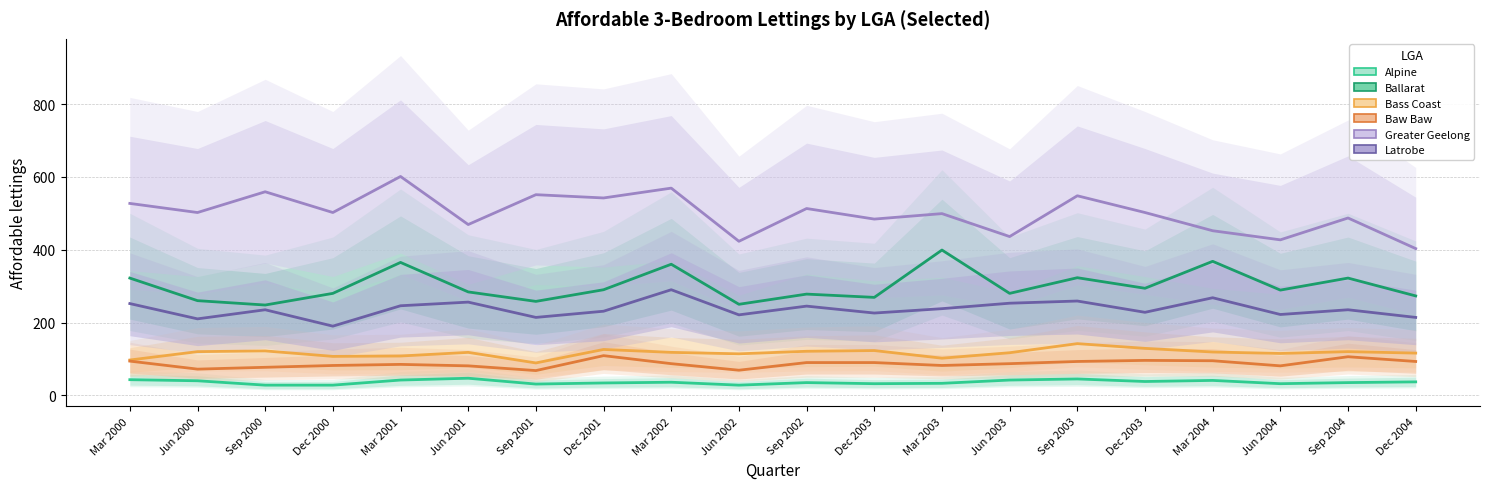

Reading right to left, extract all data points from this chart.

Alpine: Dec 2004=37	Sep 2004=35	Jun 2004=32	Mar 2004=41	Dec 2003=38	Sep 2003=45	Jun 2003=42	Mar 2003=33	Dec 2003=32	Sep 2002=35	Jun 2002=28	Mar 2002=36	Dec 2001=34	Sep 2001=31	Jun 2001=47	Mar 2001=42	Dec 2000=28	Sep 2000=28	Jun 2000=40	Mar 2000=43
Ballarat: Dec 2004=273	Sep 2004=322	Jun 2004=289	Mar 2004=368	Dec 2003=294	Sep 2003=323	Jun 2003=280	Mar 2003=399	Dec 2003=269	Sep 2002=278	Jun 2002=250	Mar 2002=360	Dec 2001=290	Sep 2001=258	Jun 2001=284	Mar 2001=365	Dec 2000=280	Sep 2000=248	Jun 2000=260	Mar 2000=322
Bass Coast: Dec 2004=116	Sep 2004=120	Jun 2004=115	Mar 2004=119	Dec 2003=129	Sep 2003=142	Jun 2003=117	Mar 2003=102	Dec 2003=123	Sep 2002=121	Jun 2002=114	Mar 2002=118	Dec 2001=126	Sep 2001=89	Jun 2001=118	Mar 2001=108	Dec 2000=107	Sep 2000=122	Jun 2000=120	Mar 2000=97
Baw Baw: Dec 2004=93	Sep 2004=106	Jun 2004=81	Mar 2004=95	Dec 2003=96	Sep 2003=93	Jun 2003=87	Mar 2003=82	Dec 2003=90	Sep 2002=90	Jun 2002=69	Mar 2002=87	Dec 2001=109	Sep 2001=68	Jun 2001=81	Mar 2001=85	Dec 2000=82	Sep 2000=77	Jun 2000=72	Mar 2000=94
Greater Geelong: Dec 2004=403	Sep 2004=487	Jun 2004=427	Mar 2004=452	Dec 2003=502	Sep 2003=548	Jun 2003=436	Mar 2003=499	Dec 2003=484	Sep 2002=513	Jun 2002=423	Mar 2002=569	Dec 2001=542	Sep 2001=551	Jun 2001=469	Mar 2001=601	Dec 2000=502	Sep 2000=559	Jun 2000=502	Mar 2000=527
Latrobe: Dec 2004=214	Sep 2004=235	Jun 2004=222	Mar 2004=268	Dec 2003=228	Sep 2003=259	Jun 2003=253	Mar 2003=238	Dec 2003=226	Sep 2002=245	Jun 2002=221	Mar 2002=290	Dec 2001=231	Sep 2001=214	Jun 2001=256	Mar 2001=246	Dec 2000=190	Sep 2000=235	Jun 2000=210	Mar 2000=252